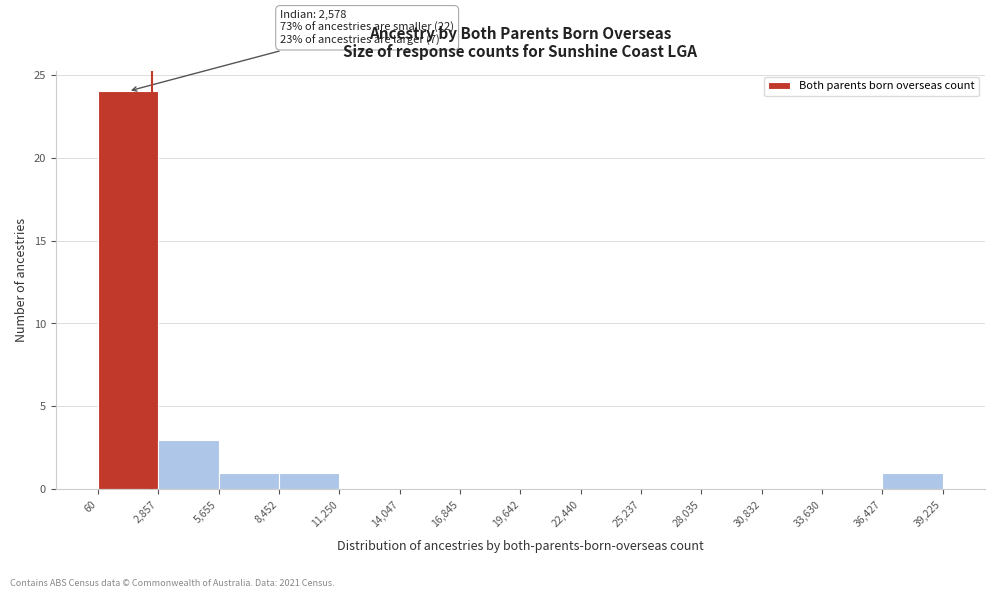

Over which range of the x-axis is the bar tallest?

60 to 2,857